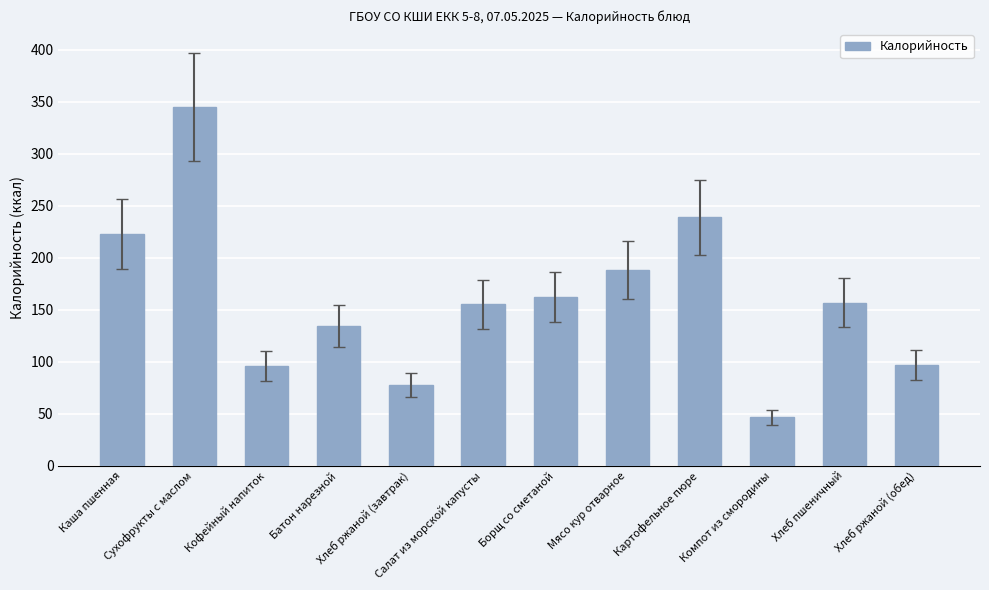

What is the average value?

160.1